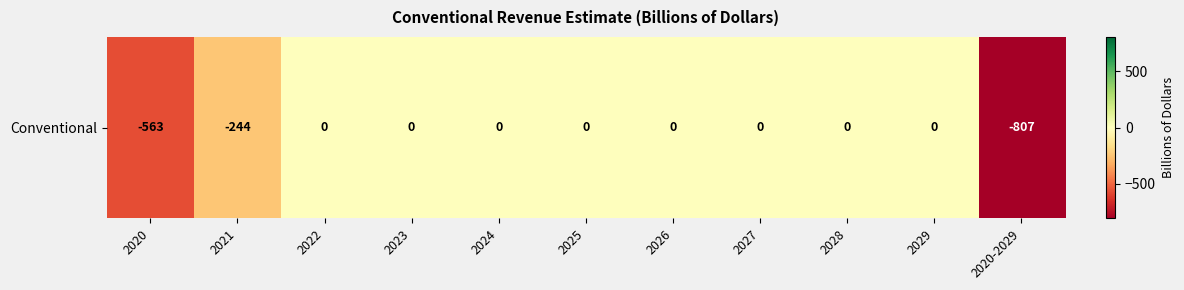

Which category has the highest value across all series?

2022